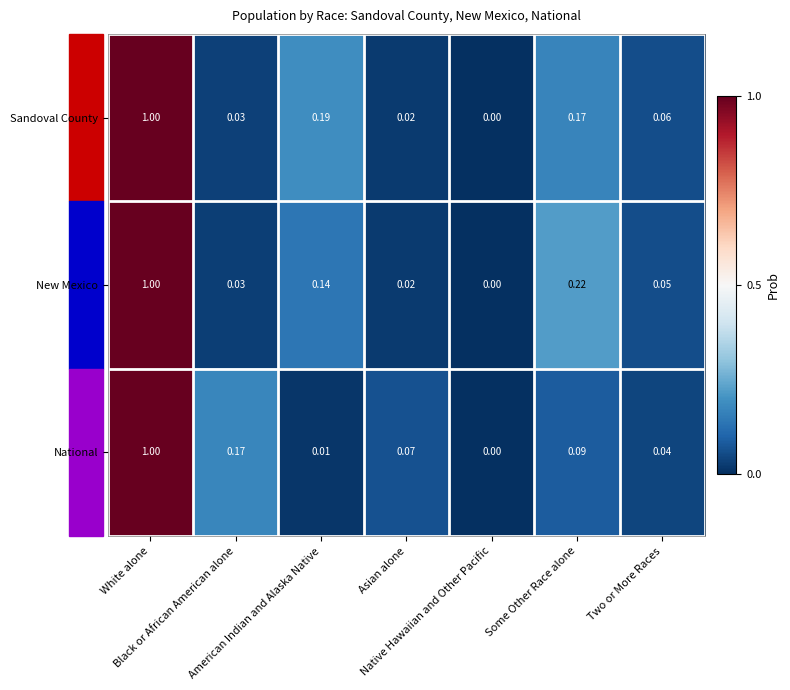

Which series has the largest range (max minus min)?

New Mexico